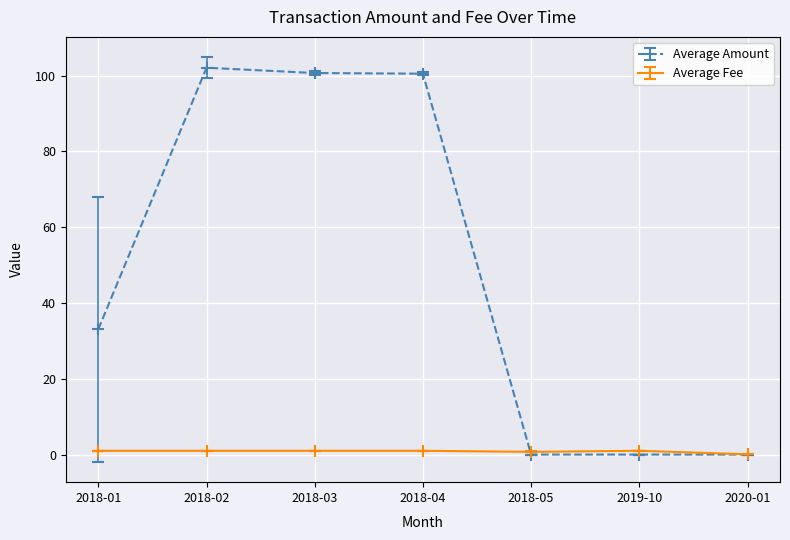

What is the minimum value for Average Fee?

0.1